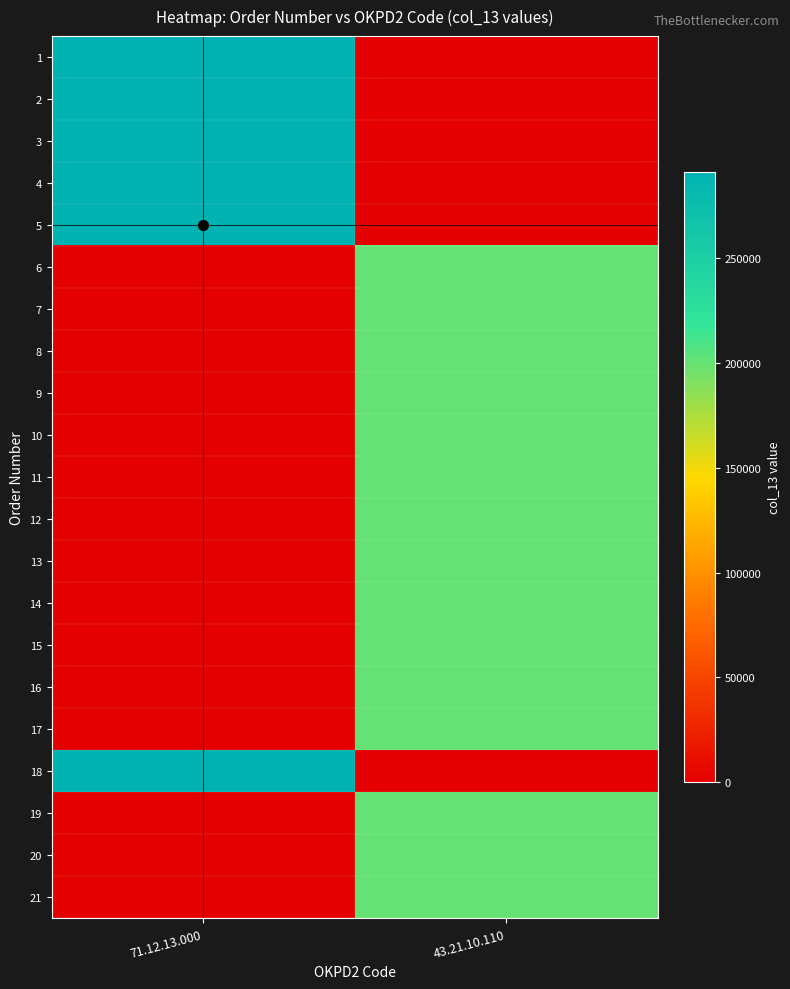

Which series changed the most between 71.12.13.000 and 43.21.10.110?

5